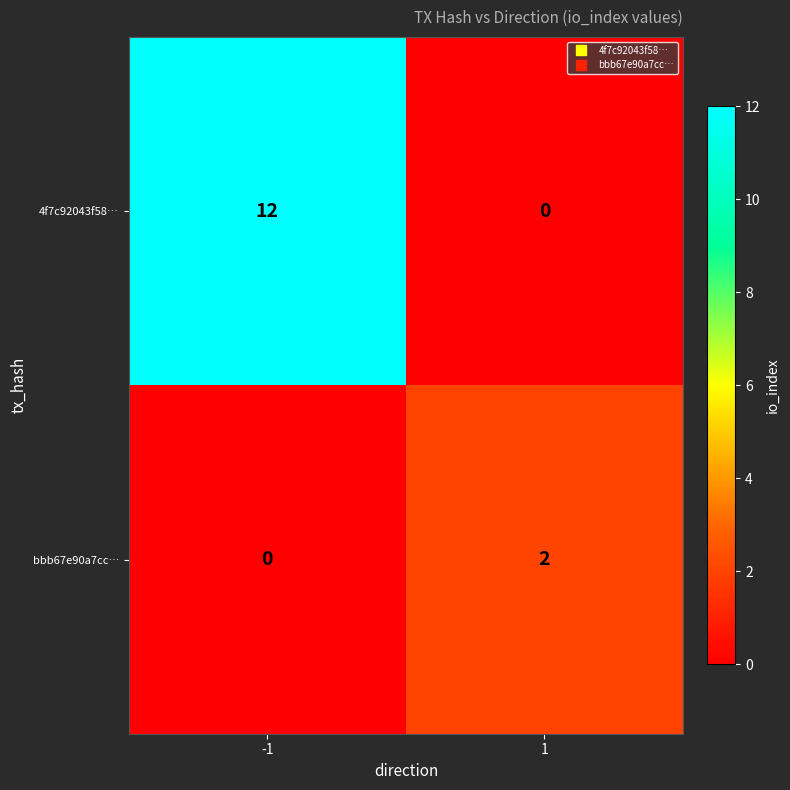

Which series changed the most between -1 and 1?

4f7c92043f58…